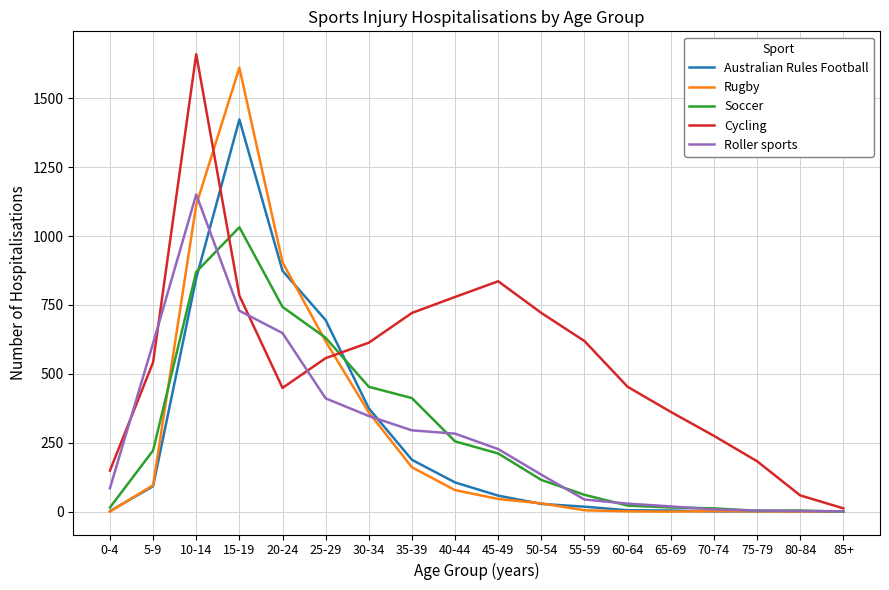

The Soccer series shows 870 at 10-14. True or false?

True